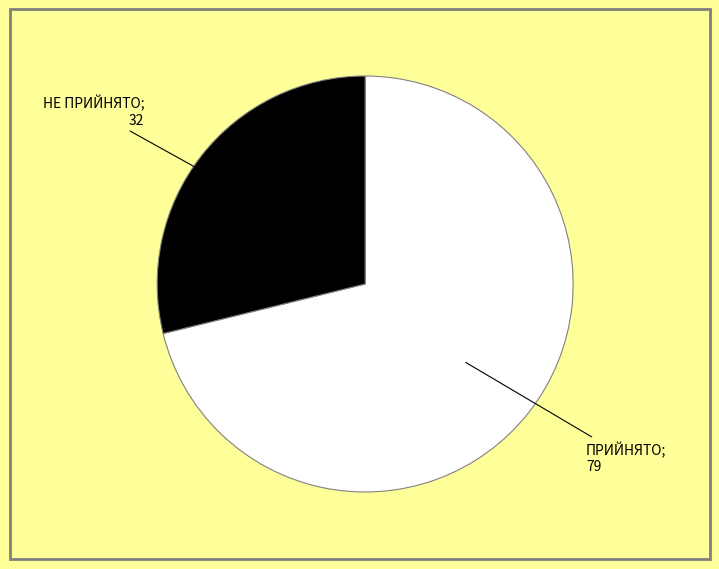

Is there any slice that represents more than half of the pie?

Yes